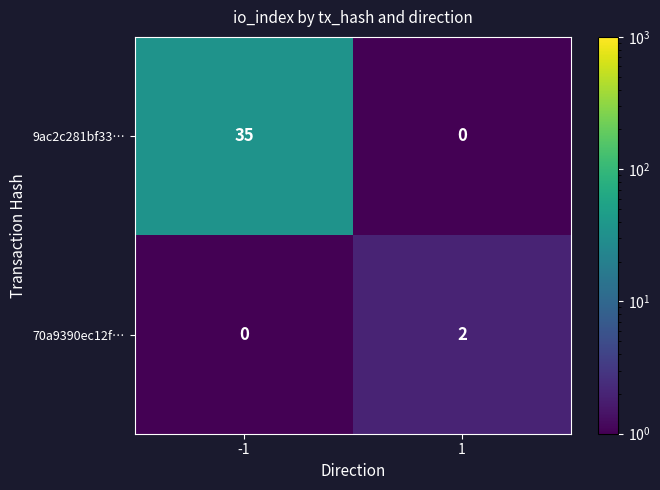

What is the total value across all series at 1?

2